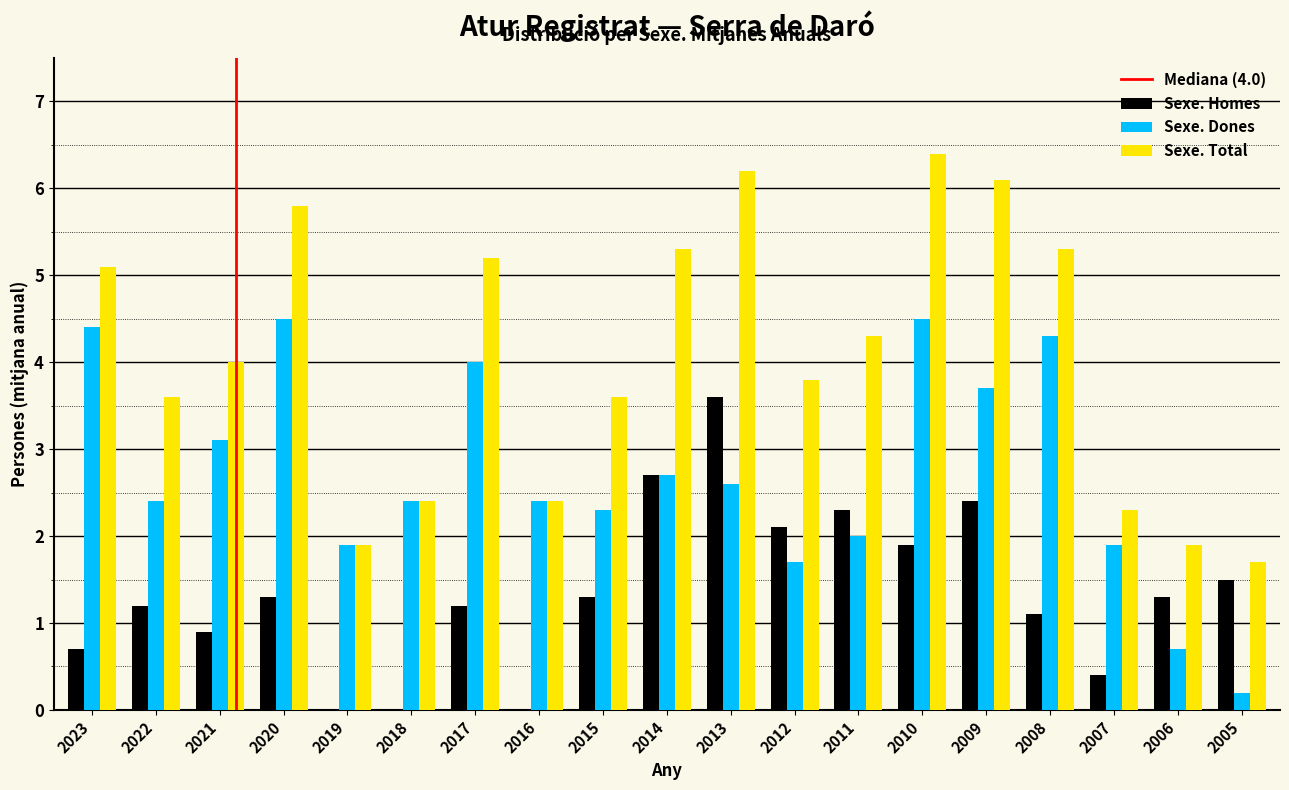

Is it true that Sexe. Homes equals 0.0 at 2016?

True